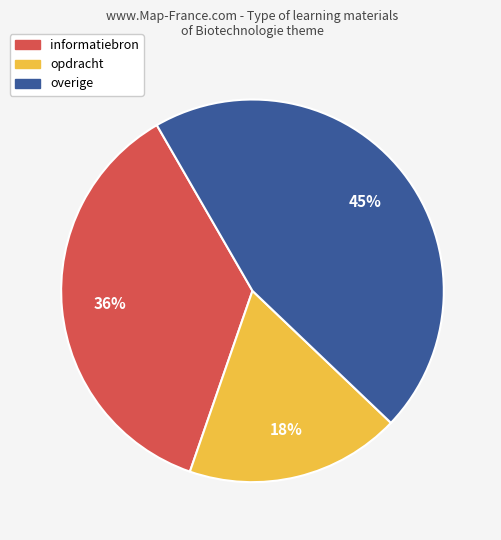

Is there any slice that represents more than half of the pie?

No